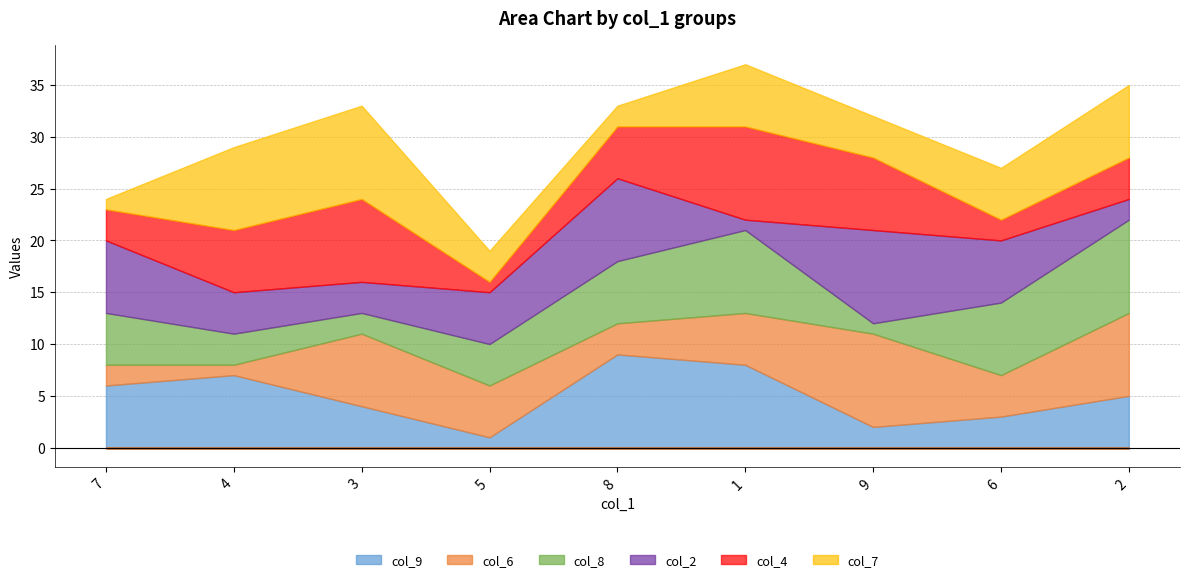

What is the average value of the col_9 series?

5